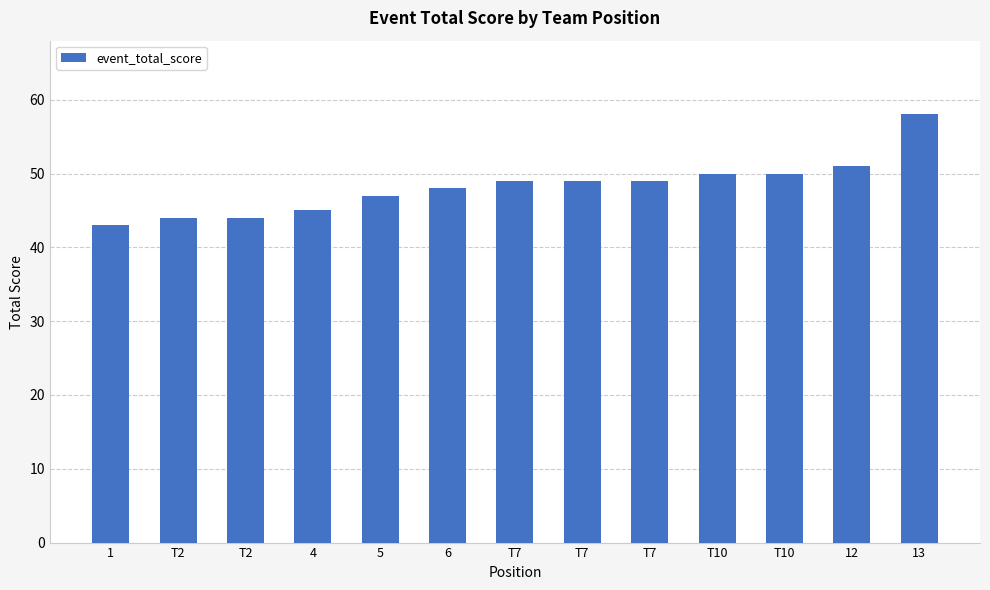

What is the sum of the values at T10 and T7?

99